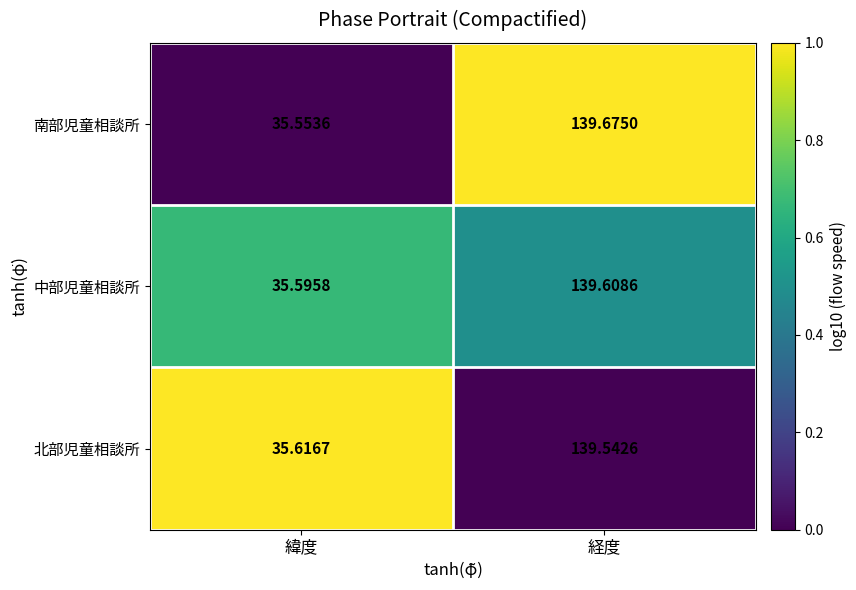

How many data points does each series have?

2